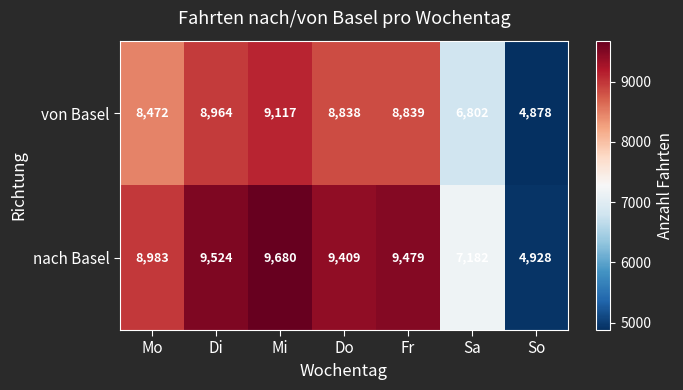

Rank the series by their maximum value, from highest to lowest.

nach Basel, von Basel